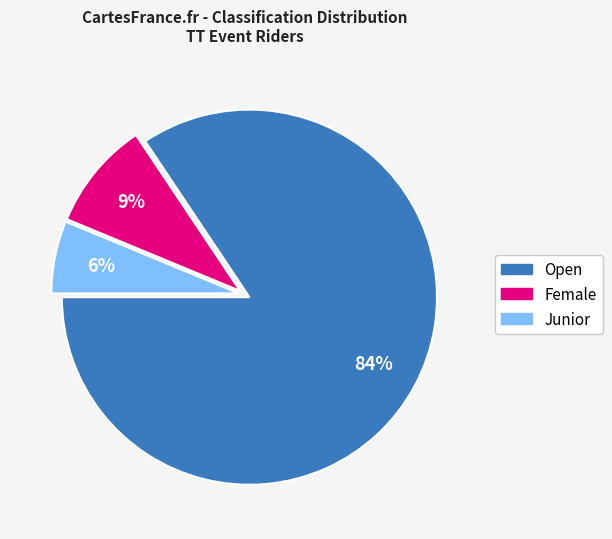

Combined, do Female and Junior account for over 50%?

No